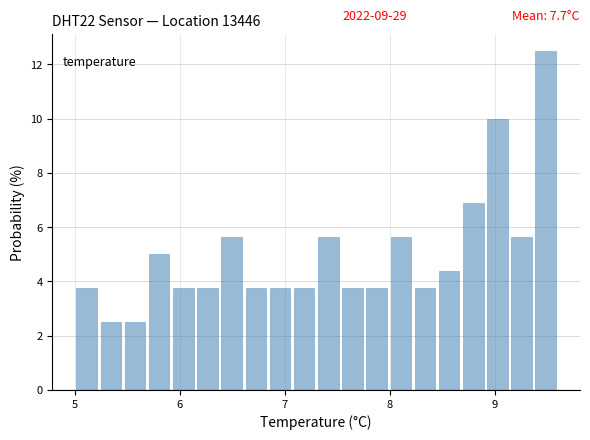

Read against the x-axis, roughly where is the centre of the tallest bar?

9.5